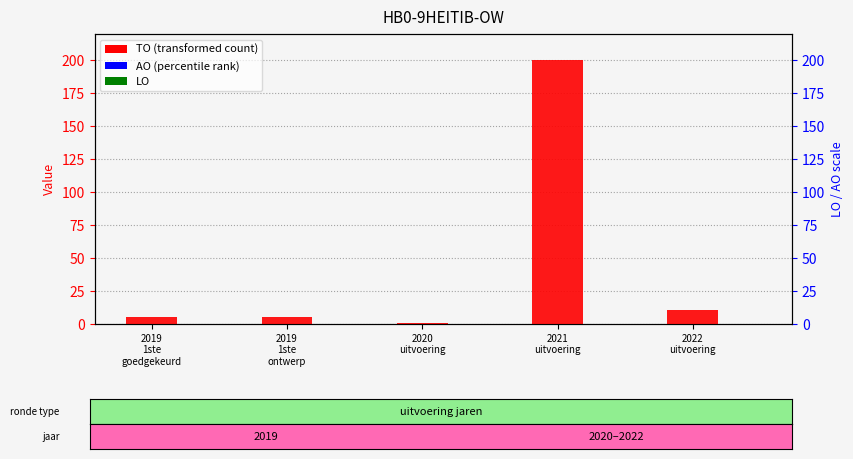

Is the value of TO at 2021
uitvoering greater than the value of LO at 2021
uitvoering?

Yes